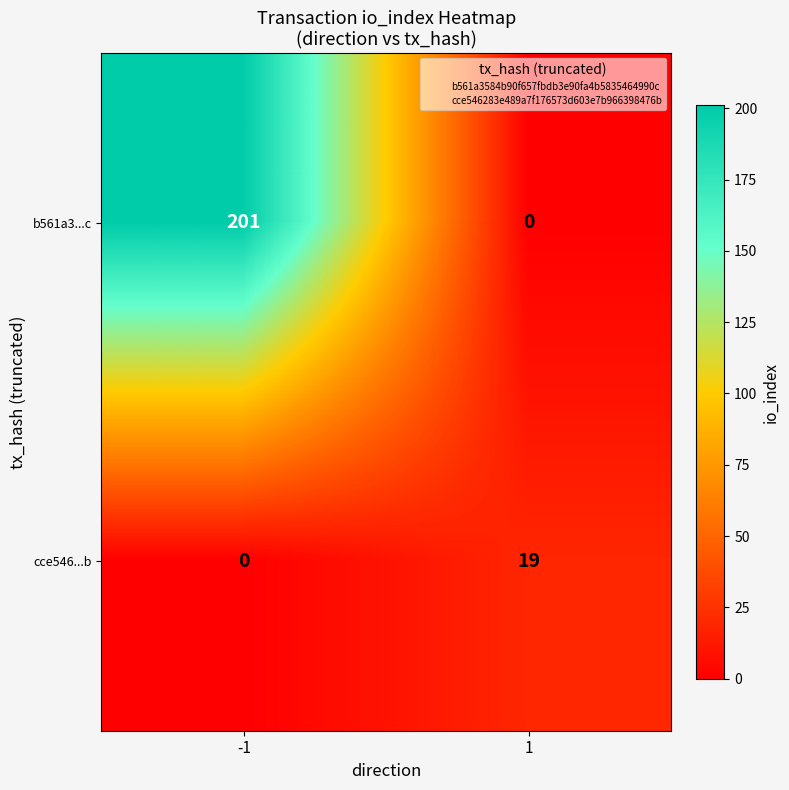

Rank the series by their maximum value, from highest to lowest.

b561a3...c, cce546...b